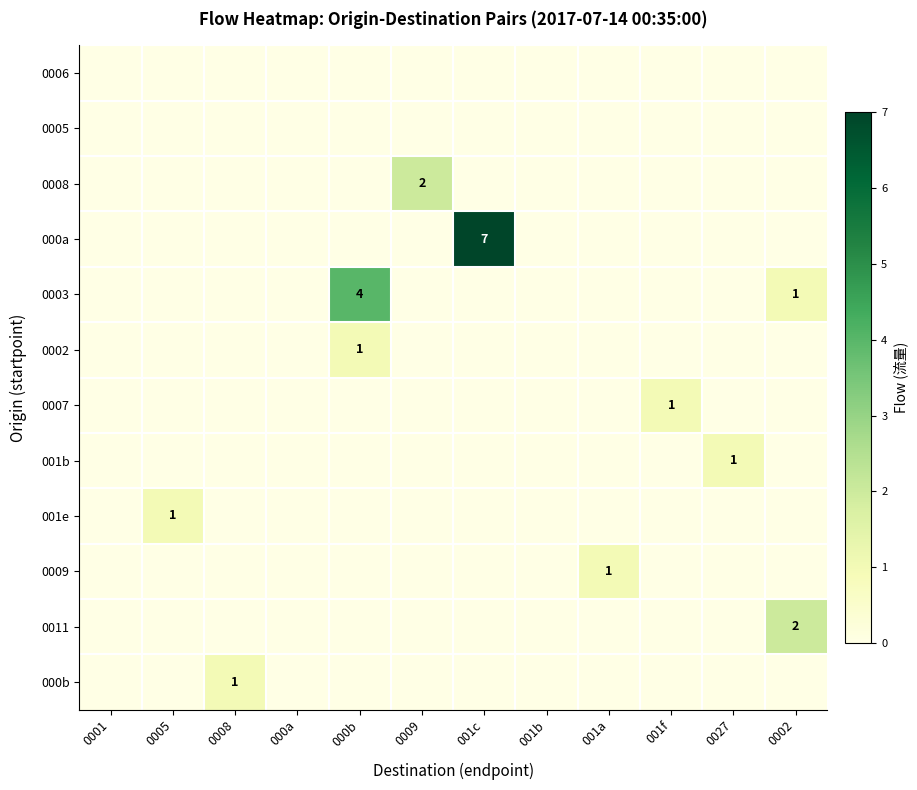

The 001b series shows 1 at 0027. True or false?

True